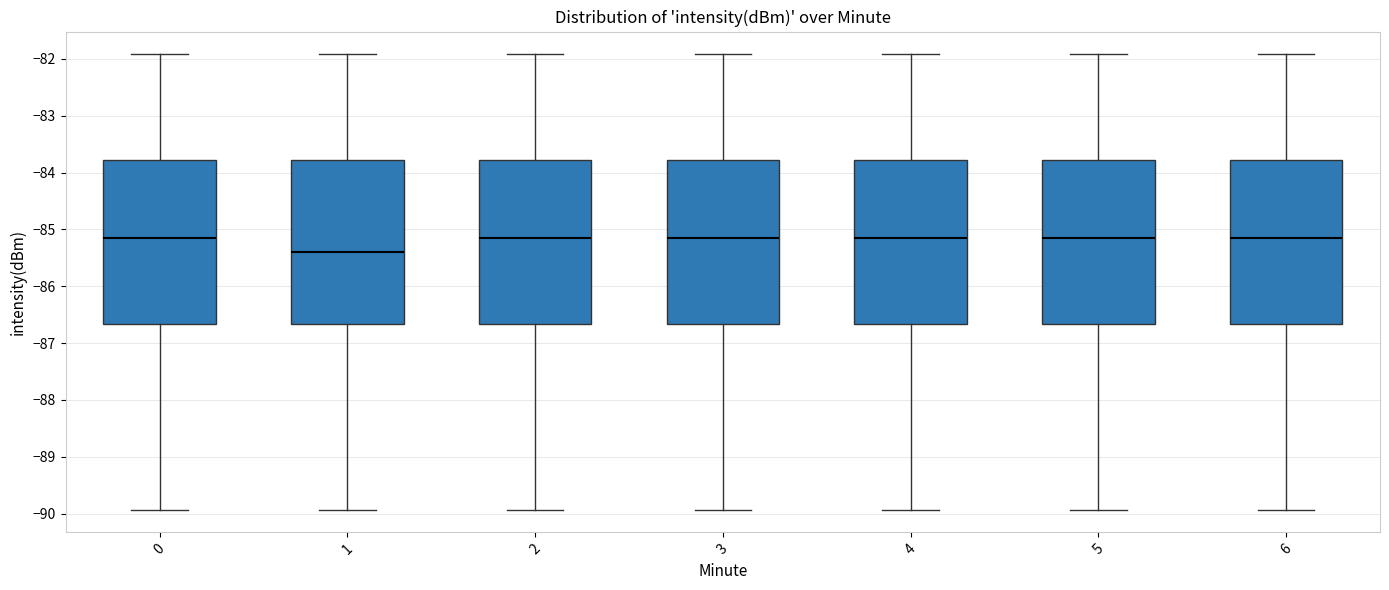

Reading left to right, read every box against the y-axis: the position of its median line, the range the box covers, and the ends of its whiskers. The values are not printed on the chart, so give them approximately, as read against the axis.

0: median -85.2, box -86.7 to -83.8, whiskers -89.9 to -81.9
1: median -85.4, box -86.7 to -83.8, whiskers -89.9 to -81.9
2: median -85.2, box -86.7 to -83.8, whiskers -89.9 to -81.9
3: median -85.2, box -86.7 to -83.8, whiskers -89.9 to -81.9
4: median -85.2, box -86.7 to -83.8, whiskers -89.9 to -81.9
5: median -85.2, box -86.7 to -83.8, whiskers -89.9 to -81.9
6: median -85.2, box -86.7 to -83.8, whiskers -89.9 to -81.9